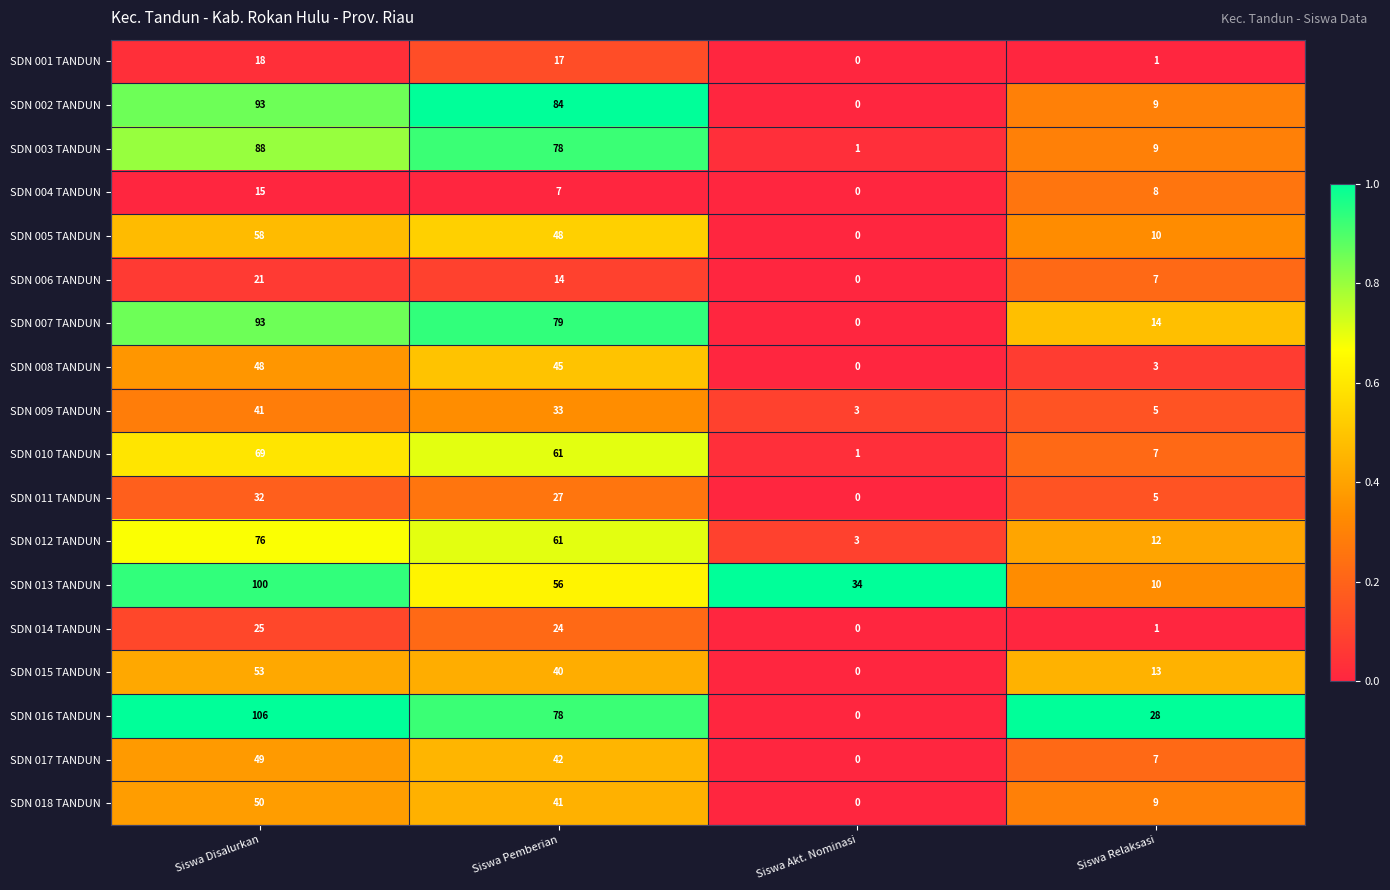

Which series has the largest total across all categories?

SDN 016 TANDUN